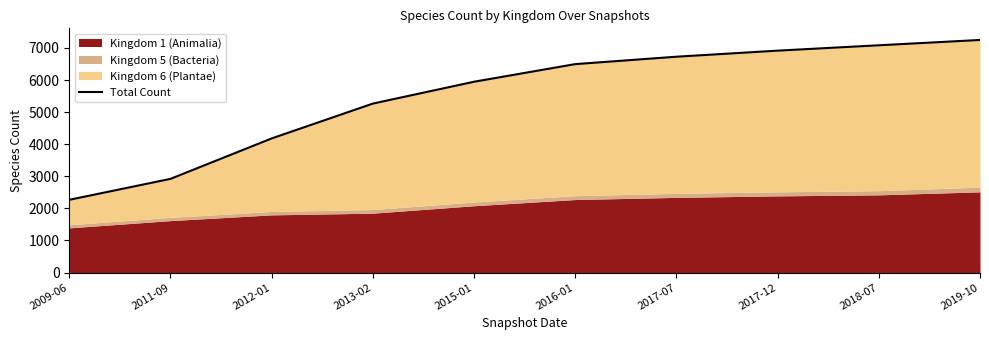

True or false: the data shows 9707 at 2017-07.

False